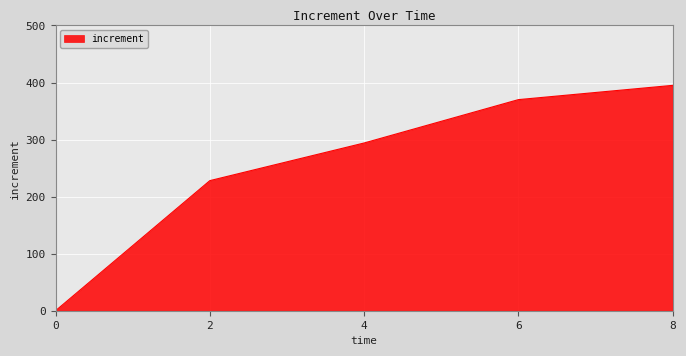

What is the sum of the values at 4 and 2?

522